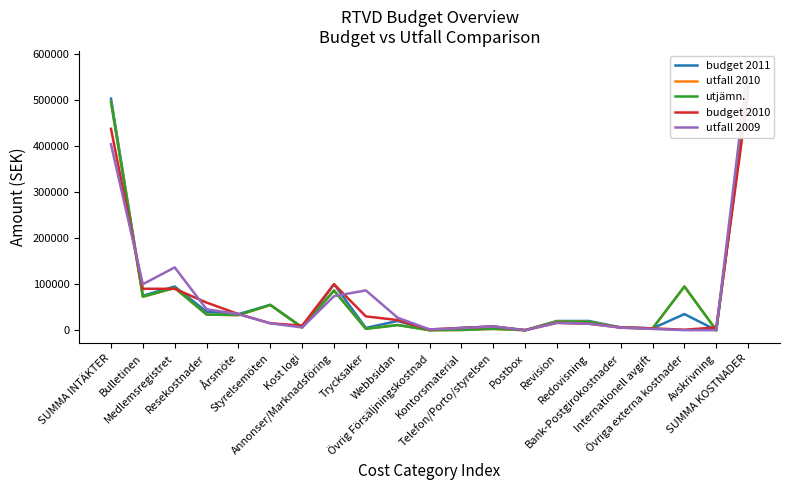

What is the label of the 15th point from the left?

Revision